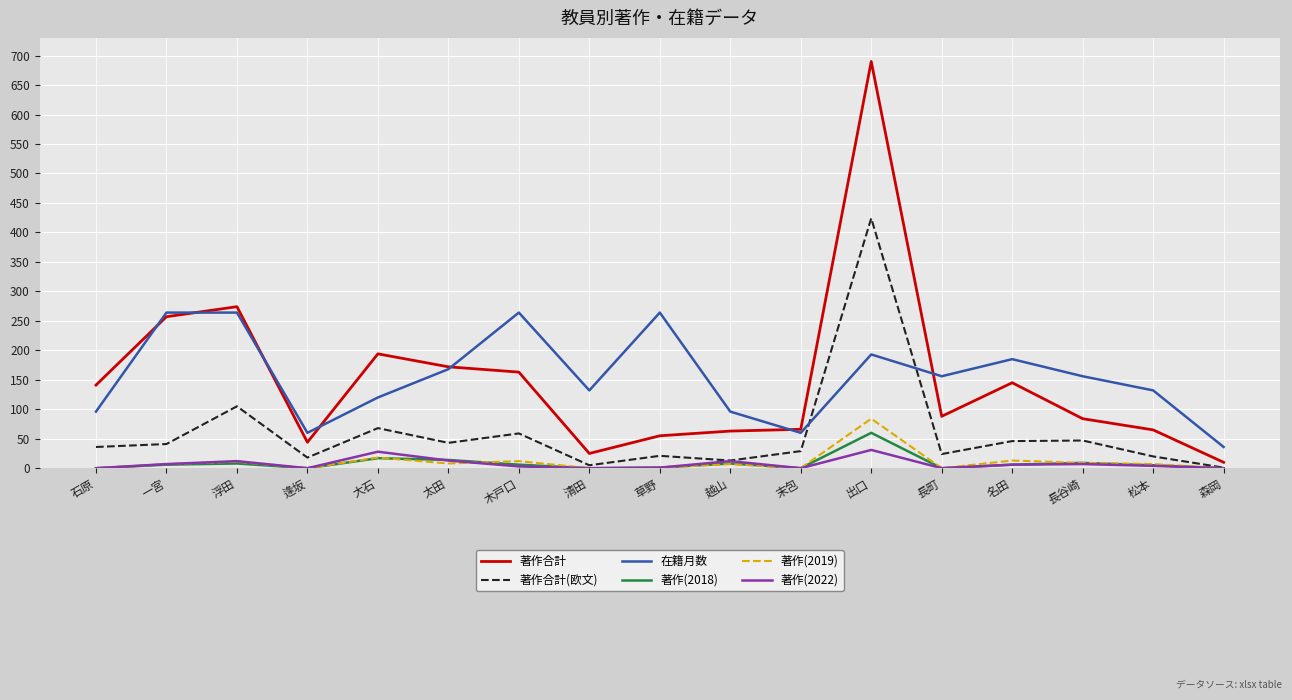

What position from the right is 名田?

4